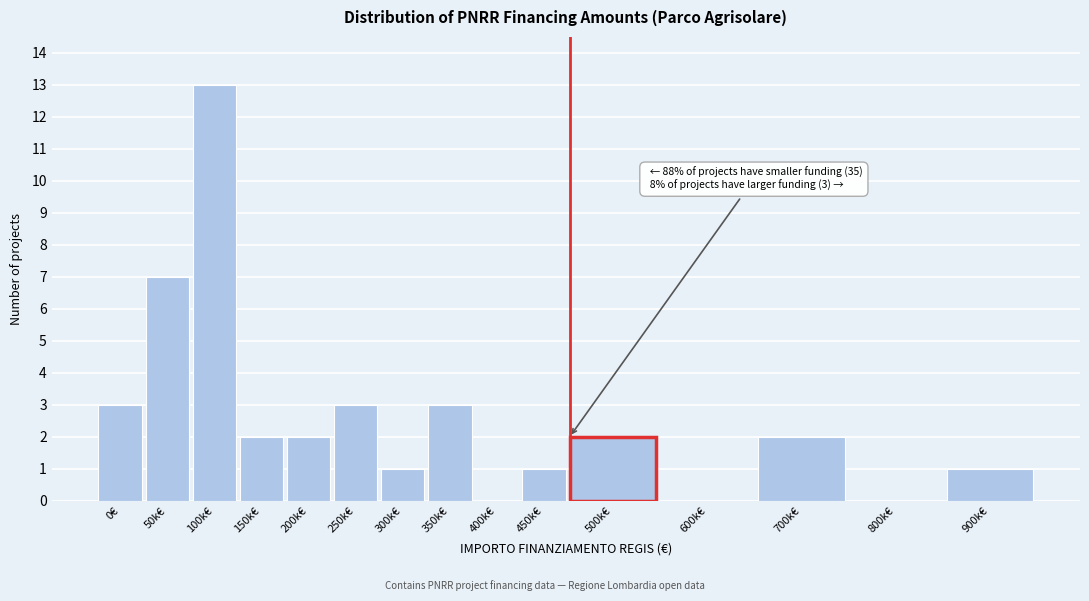

Reading right to left, what are all the values shown in this chart?

900k€=1	800k€=0	700k€=2	600k€=0	500k€=2	450k€=1	400k€=0	350k€=3	300k€=1	250k€=3	200k€=2	150k€=2	100k€=13	50k€=7	0€=3